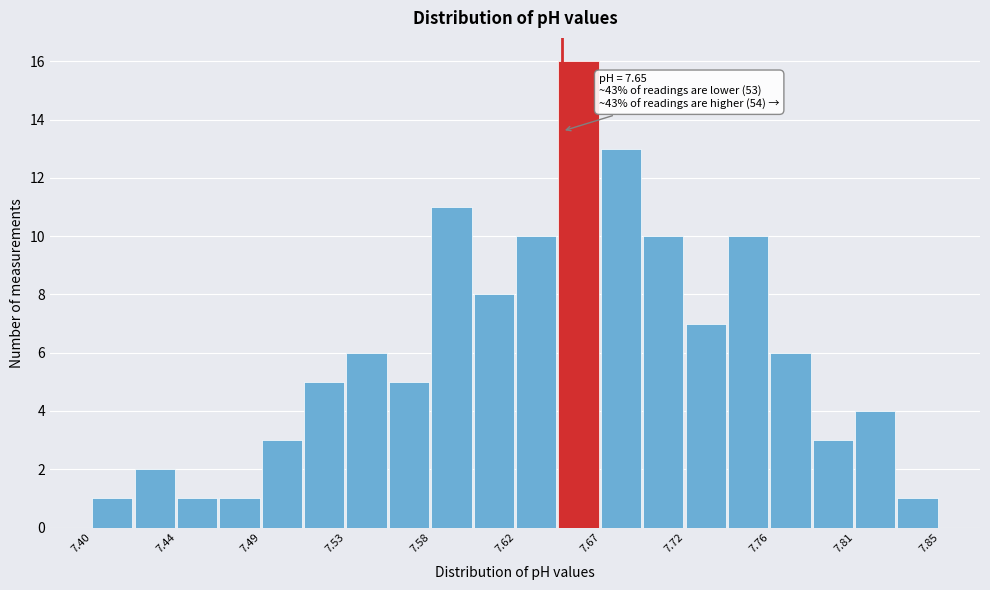

Which range on the x-axis has the tallest bar?

7.648 to 7.671